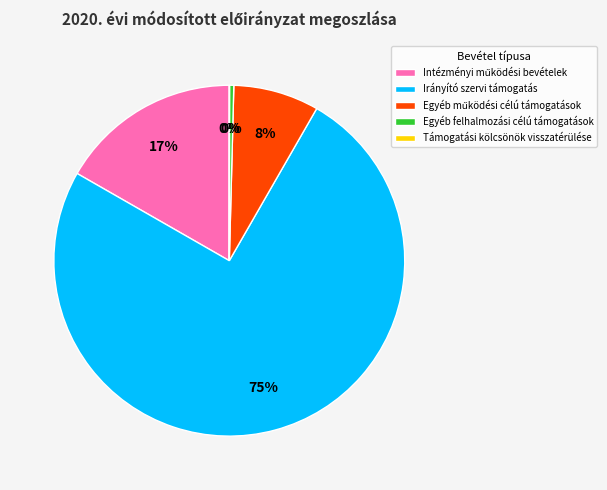

The Irányító szervi támogatás slice represents 75% of the pie. True or false?

True